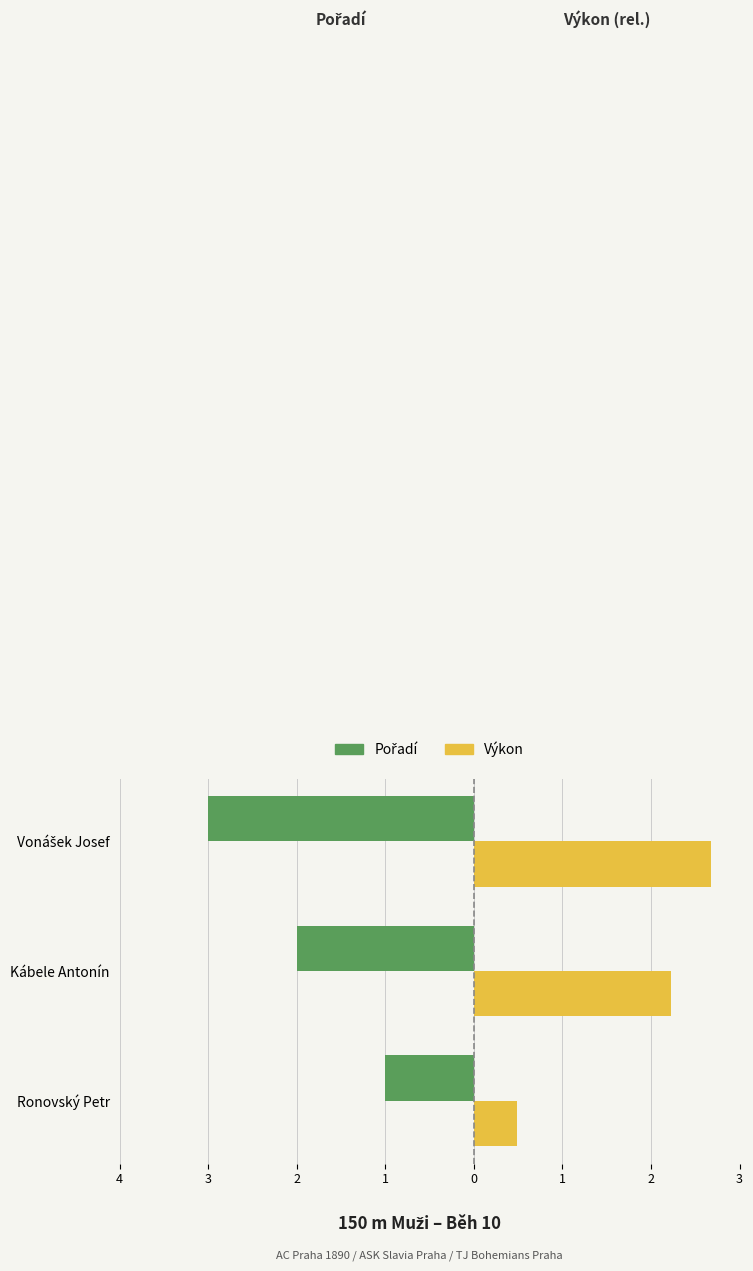

How many bars are there in each group?

2